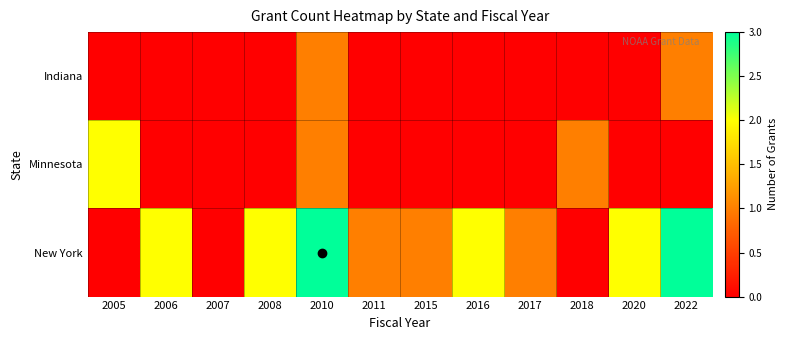

At how many categories does at least one series exceed 1?

7